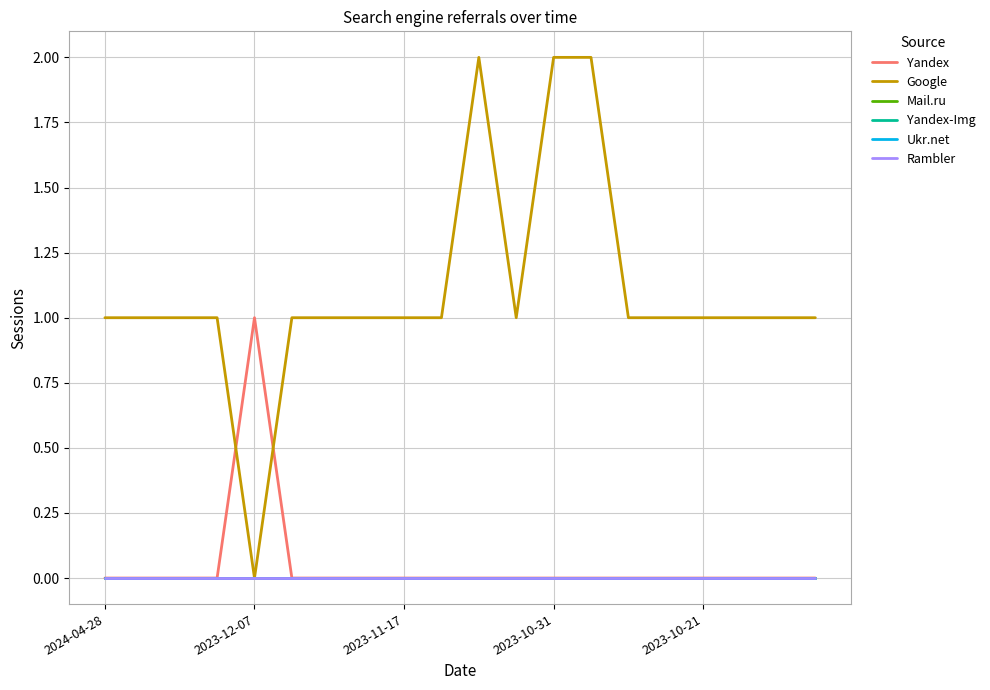

Is this an area chart (filled region under the line)?

No